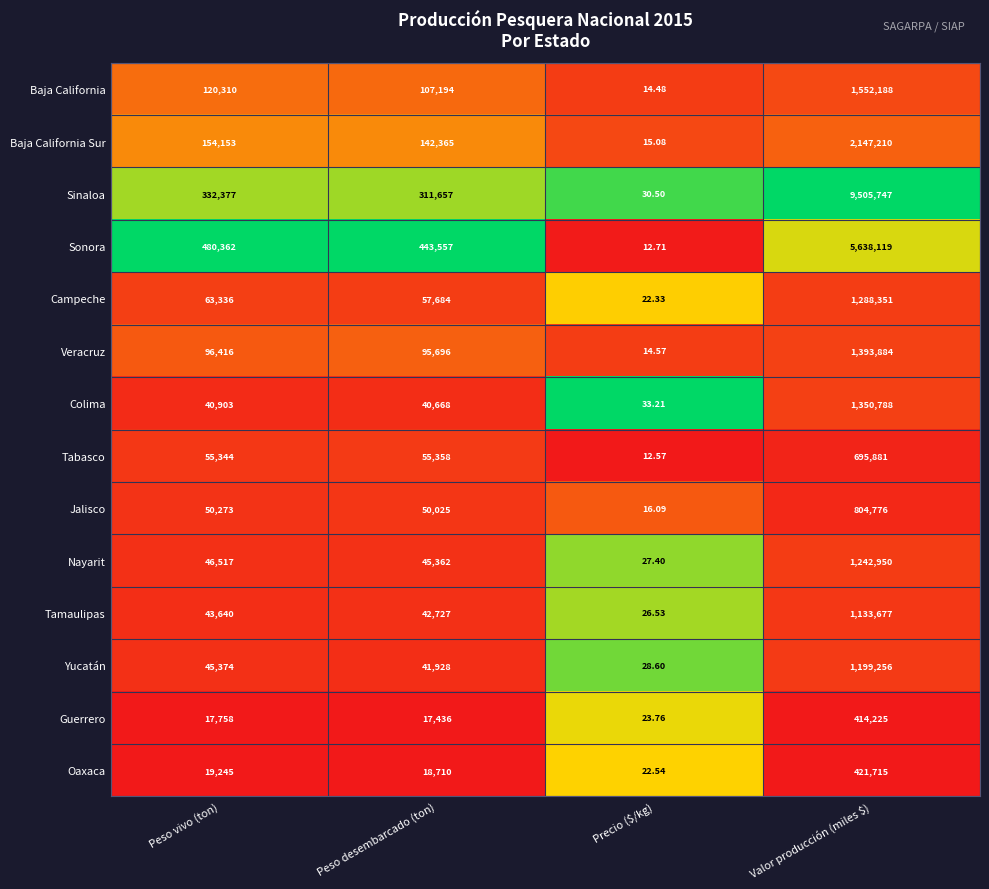

Which category has the highest value across all series?

Valor producción (miles $)